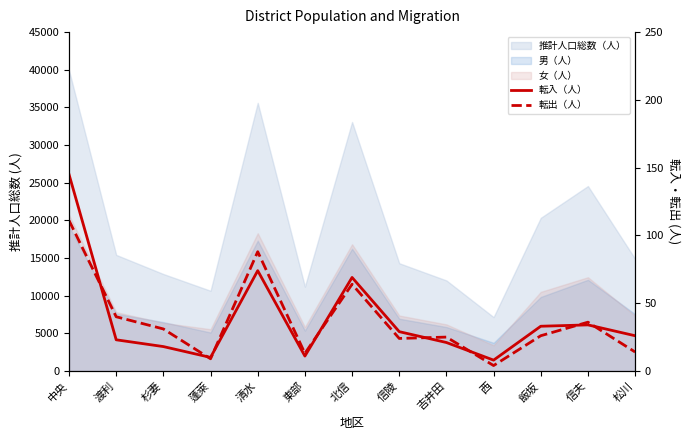

Where do 転出（人） and 転入（人） first cross each other?

中央 and 渡利